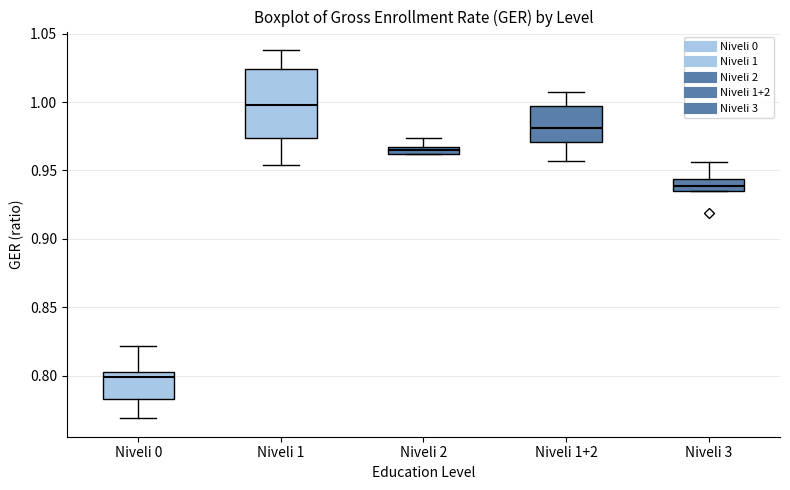

Which box's median line is the lowest?

Niveli 0